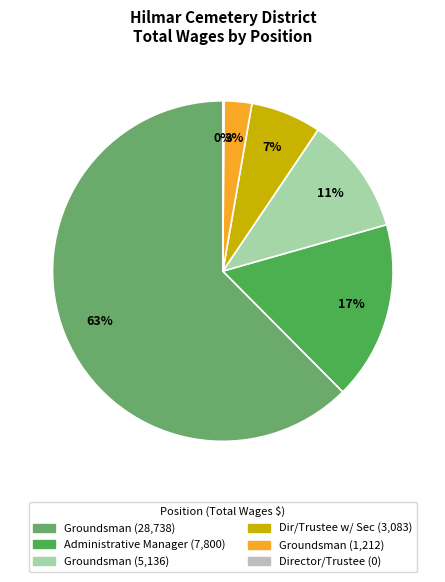

Combined, do Director/Trustee and Director/Trustee (Office Secretary) account for over 50%?

No